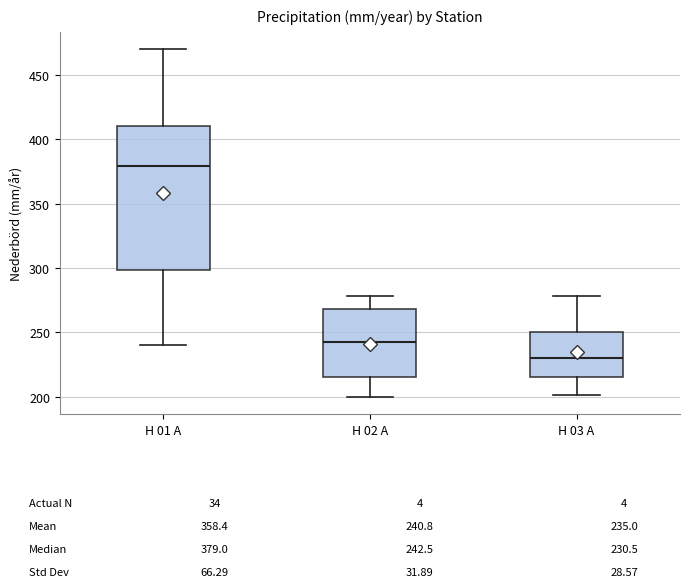

Which box's median line is the lowest?

H 03 A